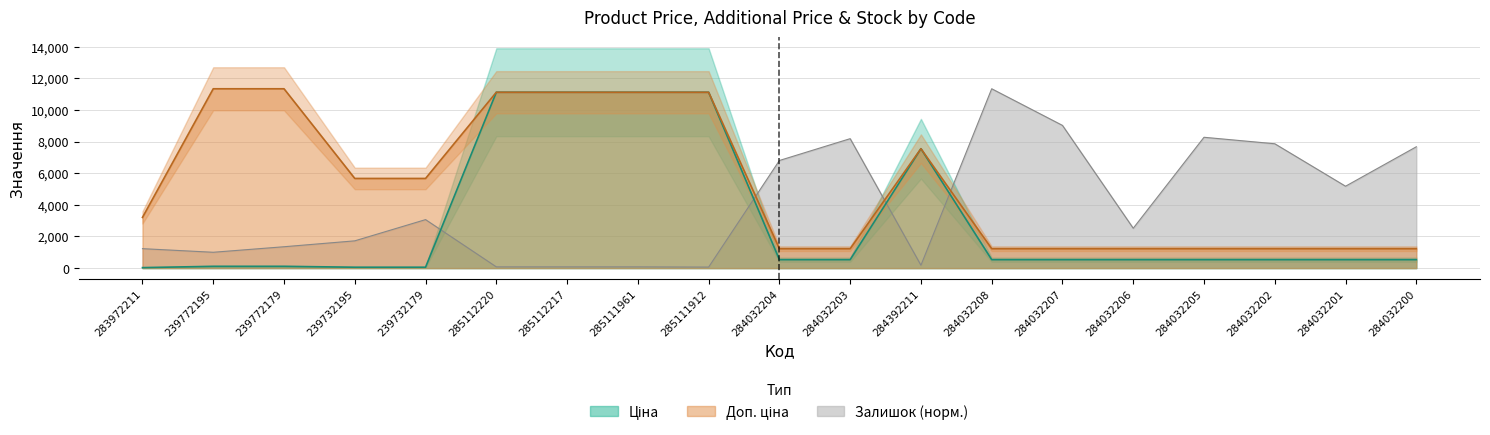

Which has a higher value, 284032203 or 284032208?

284032203